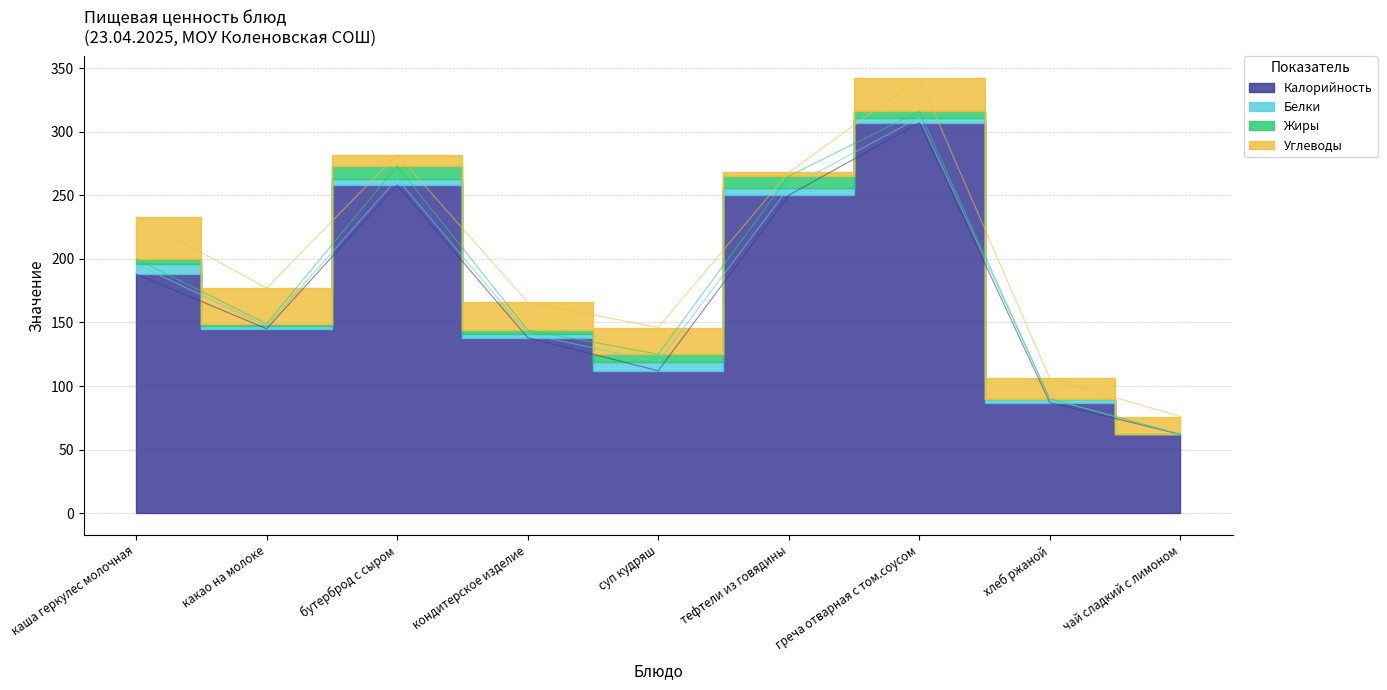

Reading left to right, transcribe all the data shown in this chart.

Калорийность: каша геркулес молочная=188	какао на молоке=145	бутерброд с сыром=258	кондитерское изделие=138	суп кудряш=112	тефтели из говядины=250	греча отварная с том.соусом=307	хлеб ржаной=87	чай сладкий с лимоном=62
Белки: каша геркулес молочная=8	какао на молоке=2	бутерброд с сыром=5	кондитерское изделие=3	суп кудряш=7	тефтели из говядины=6	греча отварная с том.соусом=4	хлеб ржаной=3	чай сладкий с лимоном=0
Жиры: каша геркулес молочная=4	какао на молоке=2	бутерброд с сыром=10	кондитерское изделие=3	суп кудряш=6	тефтели из говядины=9	греча отварная с том.соусом=5	хлеб ржаной=0	чай сладкий с лимоном=0
Углеводы: каша геркулес молочная=33	какао на молоке=28	бутерброд с сыром=9	кондитерское изделие=22	суп кудряш=21	тефтели из говядины=3	греча отварная с том.соусом=26	хлеб ржаной=16	чай сладкий с лимоном=14